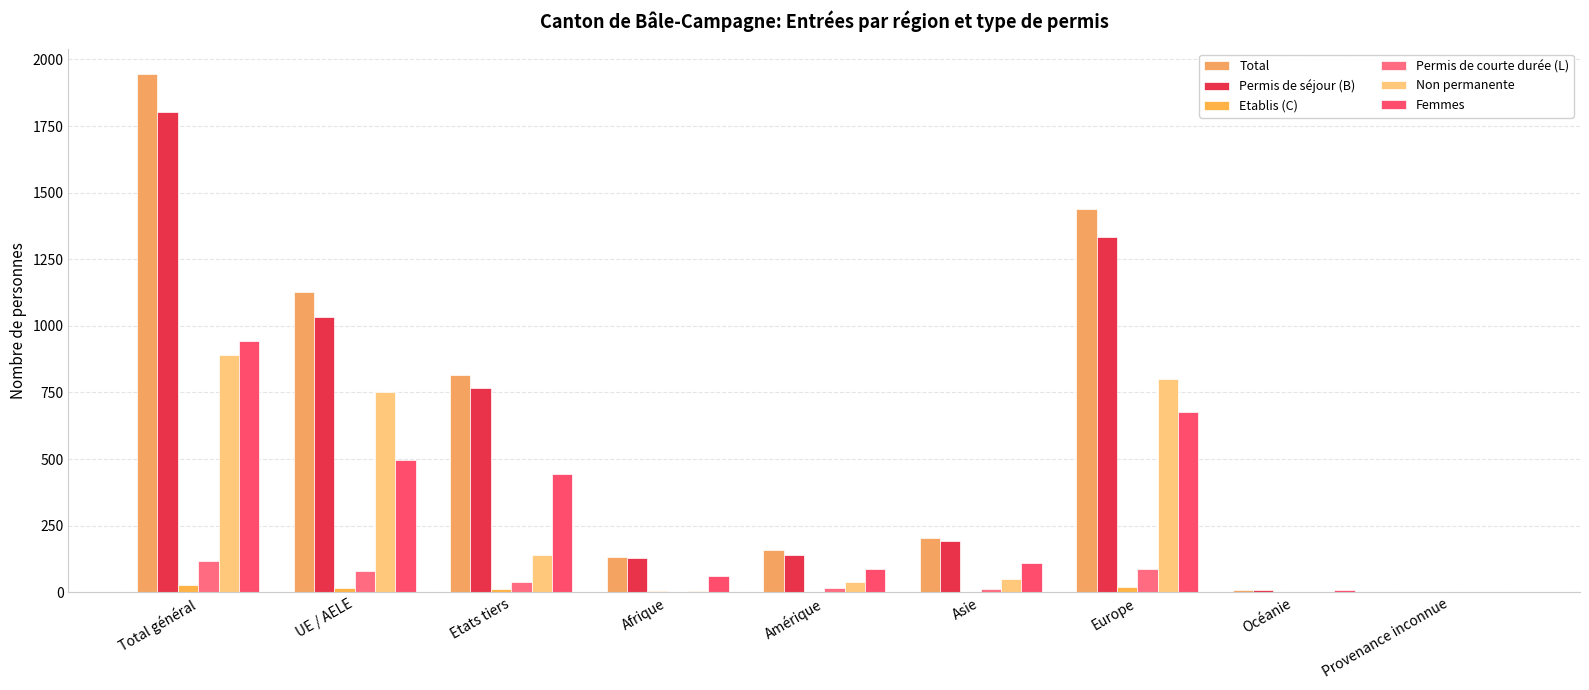

Are the bars grouped side by side (vs. stacked)?

Yes